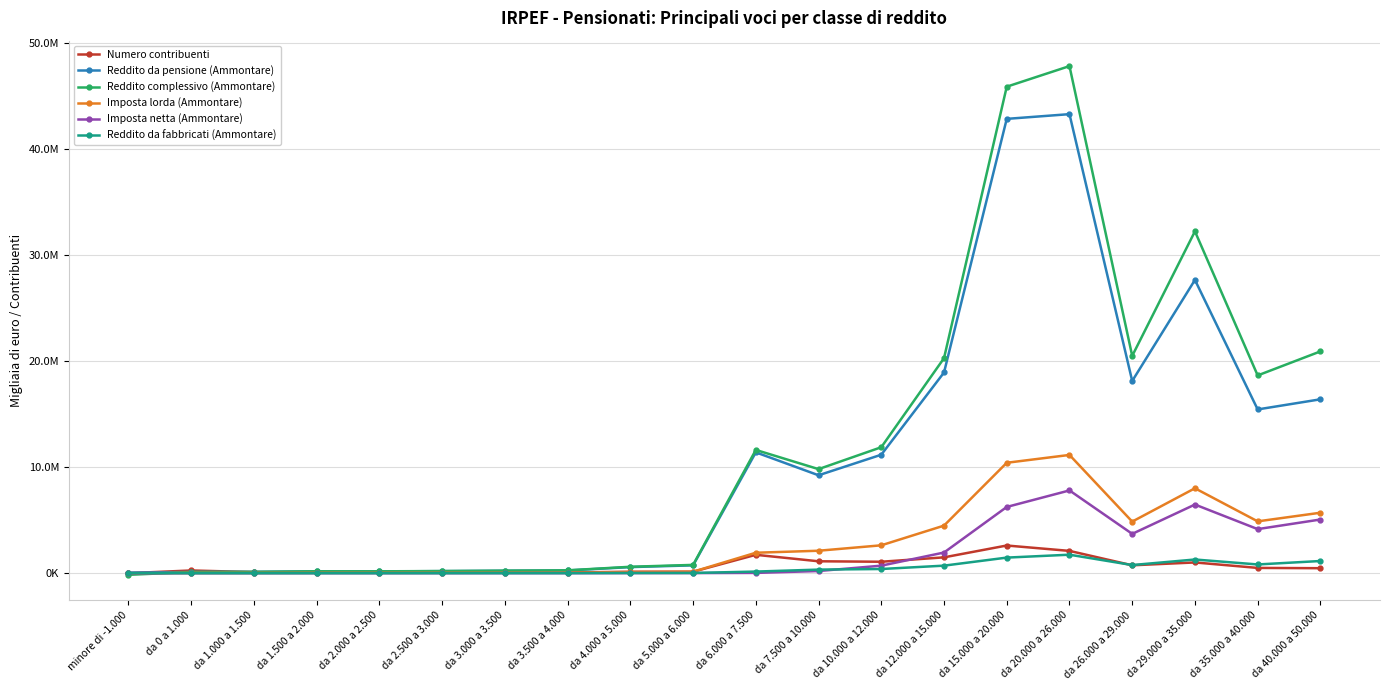

At which label is Reddito da fabbricati (Ammontare) closest to 874352?

da 35.000 a 40.000